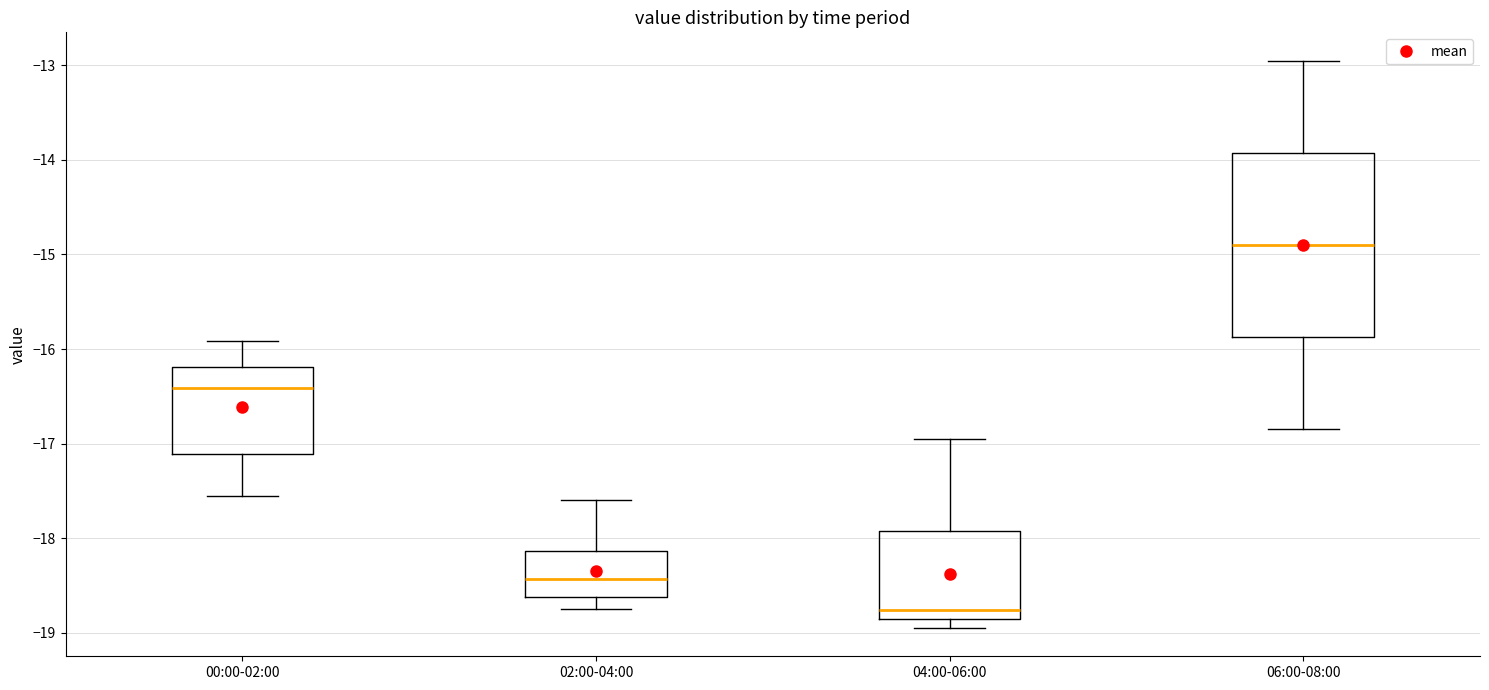

Where is the upper edge of the box for 04:00-06:00 on the y-axis? The values are not printed on the chart, so give them approximately, as read against the axis.

-17.9